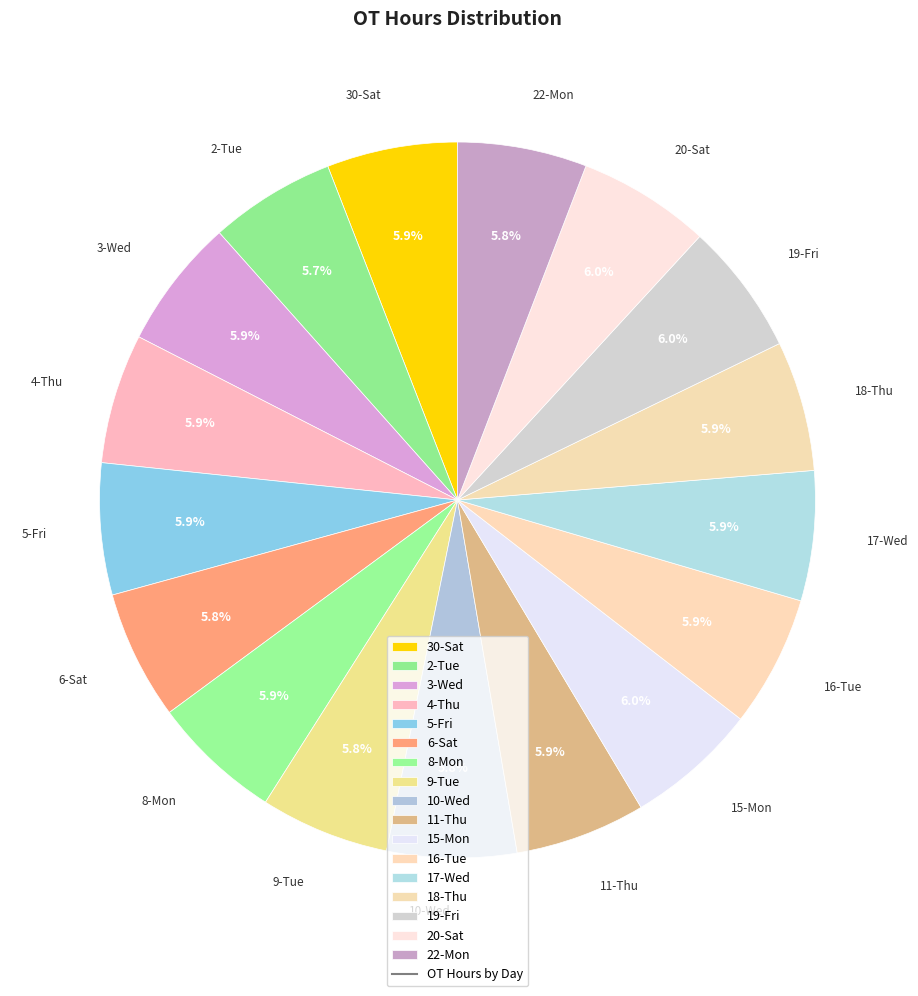

What is the total percentage of 11-Thu and 9-Tue?

11.7%